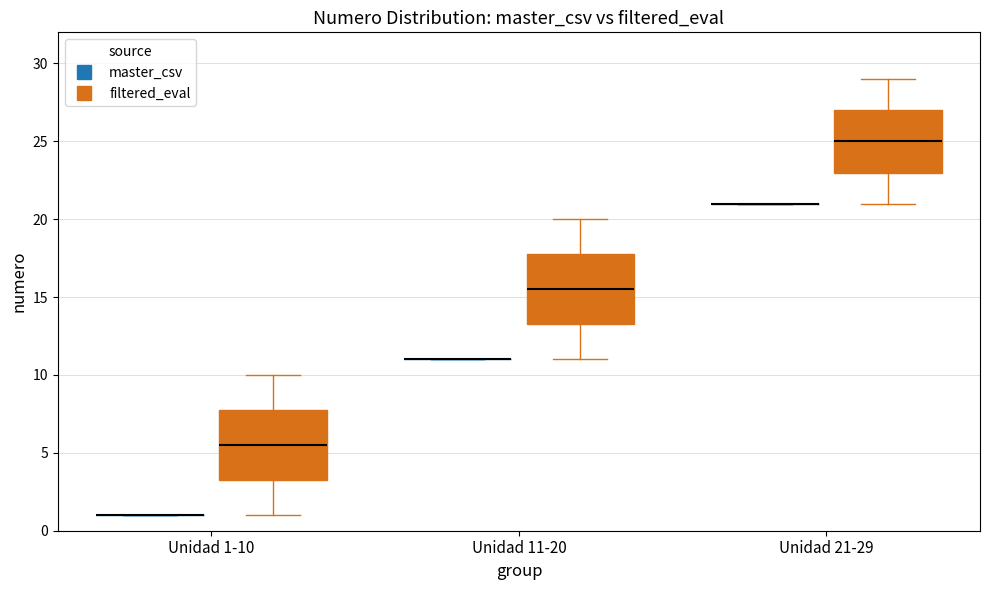

Reading left to right, read every box against the y-axis: the position of its median line, the range the box covers, and the ends of its whiskers. The values are not printed on the chart, so give them approximately, as read against the axis.

Unidad 1-10 (master_csv): box collapsed to a line at 1.0, whiskers 1.0 to 1.0
Unidad 1-10 (filtered_eval): median 5.5, box 3.5 to 8.0, whiskers 1.0 to 10.0
Unidad 11-20 (master_csv): box collapsed to a line at 11.0, whiskers 11.0 to 11.0
Unidad 11-20 (filtered_eval): median 15.5, box 13.5 to 18.0, whiskers 11.0 to 20.0
Unidad 21-29 (master_csv): box collapsed to a line at 21.0, whiskers 21.0 to 21.0
Unidad 21-29 (filtered_eval): median 25.0, box 23.0 to 27.0, whiskers 21.0 to 29.0